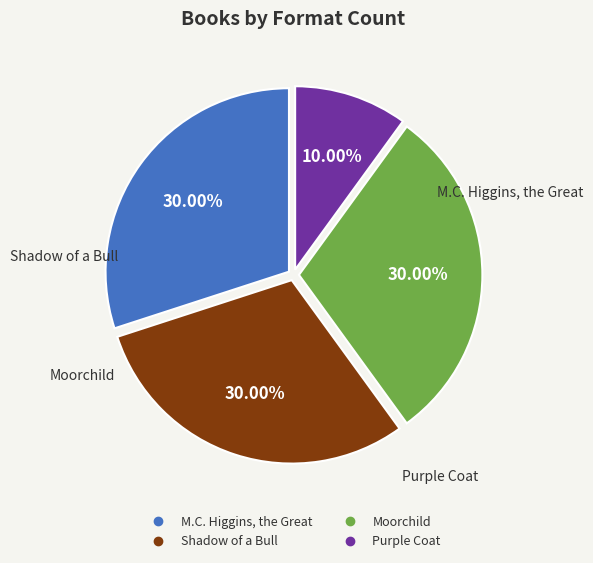

What is the smallest slice in the pie chart?

Purple Coat